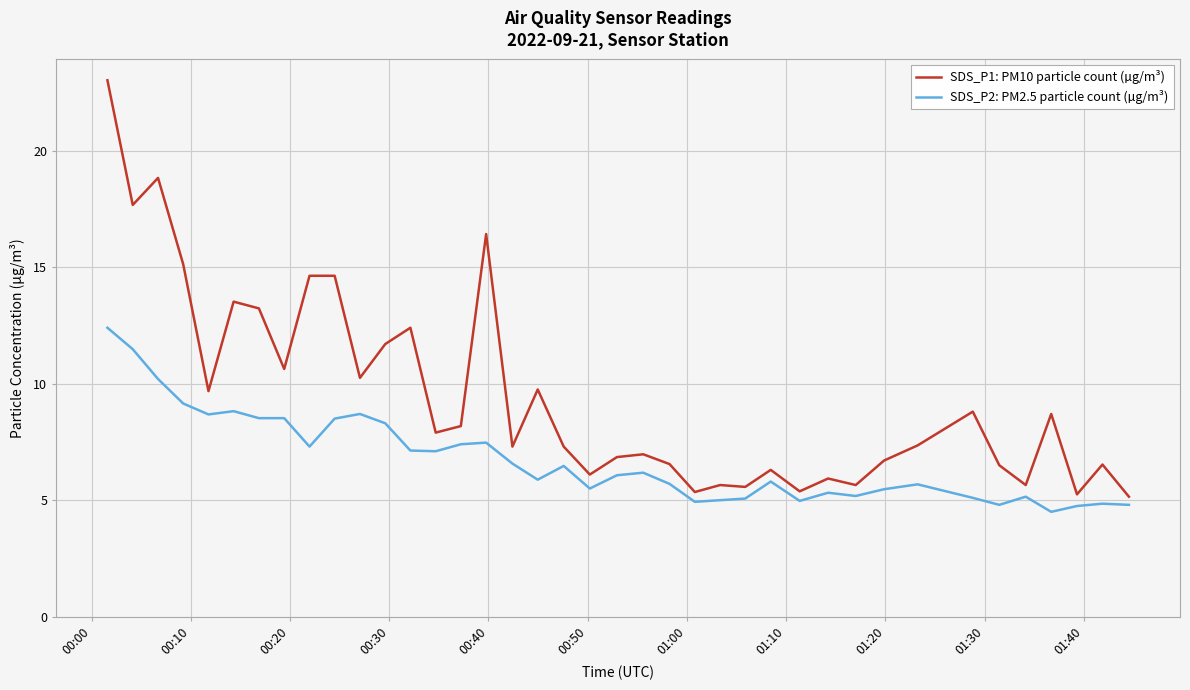

What is the maximum value for SDS_P1: PM10 particle count (µg/m³)?

23.0